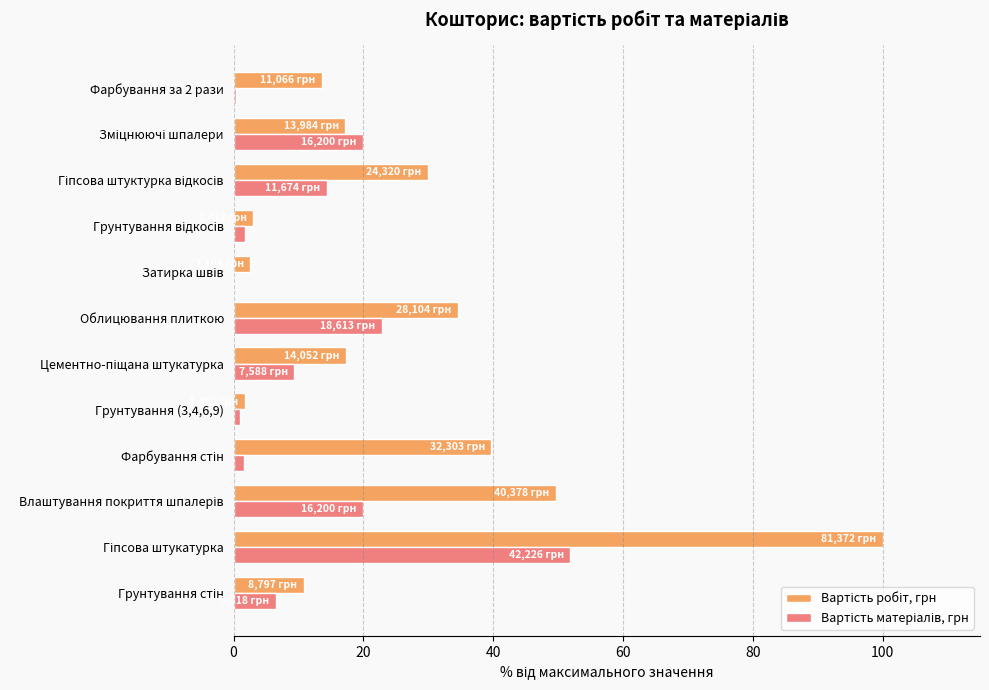

What is the maximum value shown in the chart?

100.0